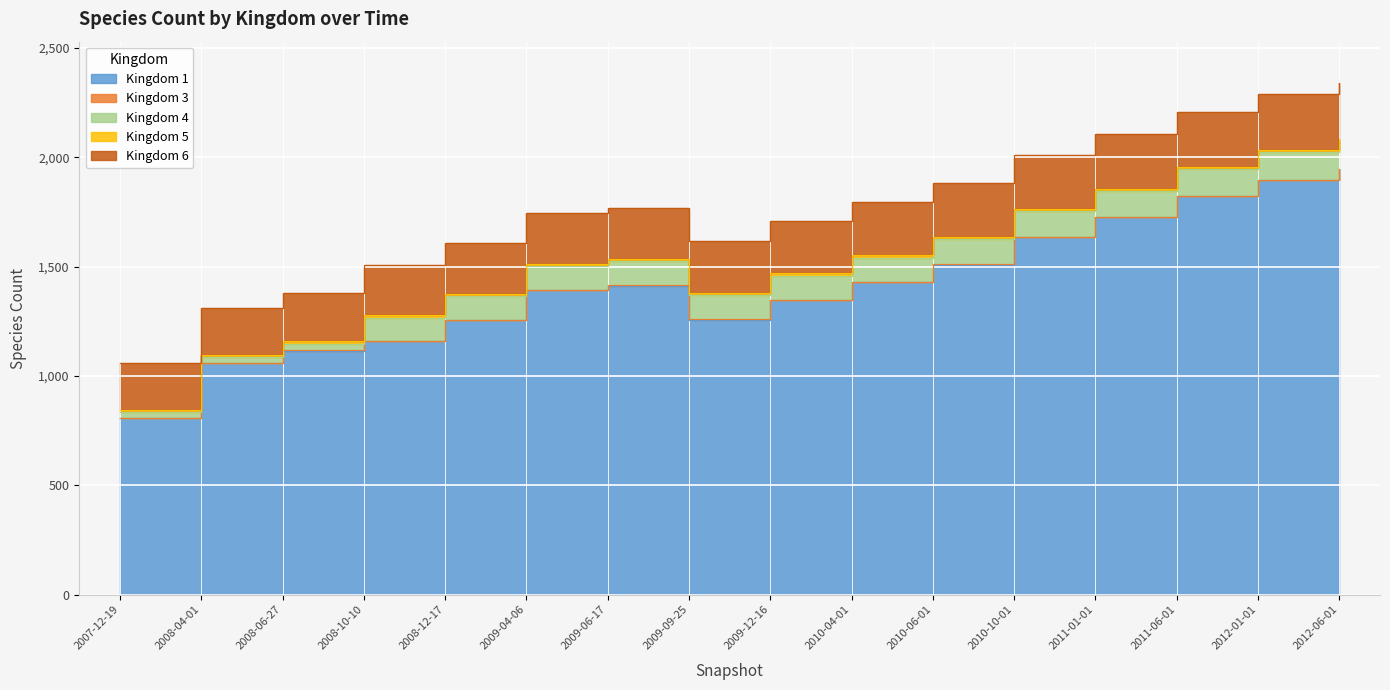

Which series has the largest range (max minus min)?

1